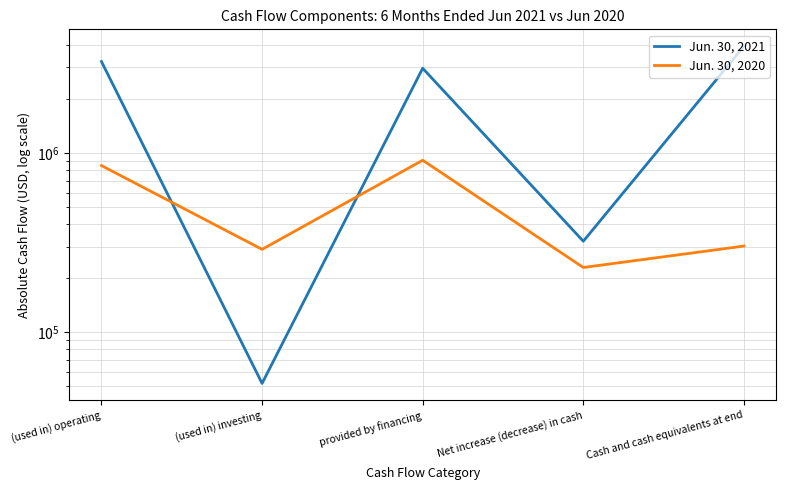

What is the maximum value for Jun. 30, 2020?

909578